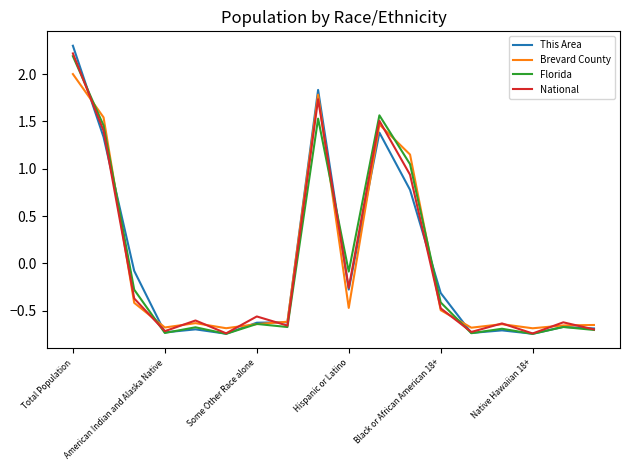

What is the difference between the second highest and minimum values in the National series?

2.5